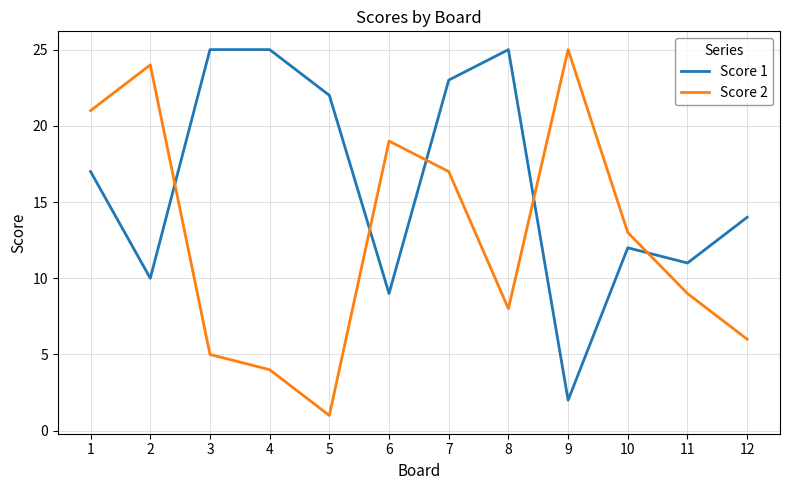

What value does the Score 1 series have at 4?

25